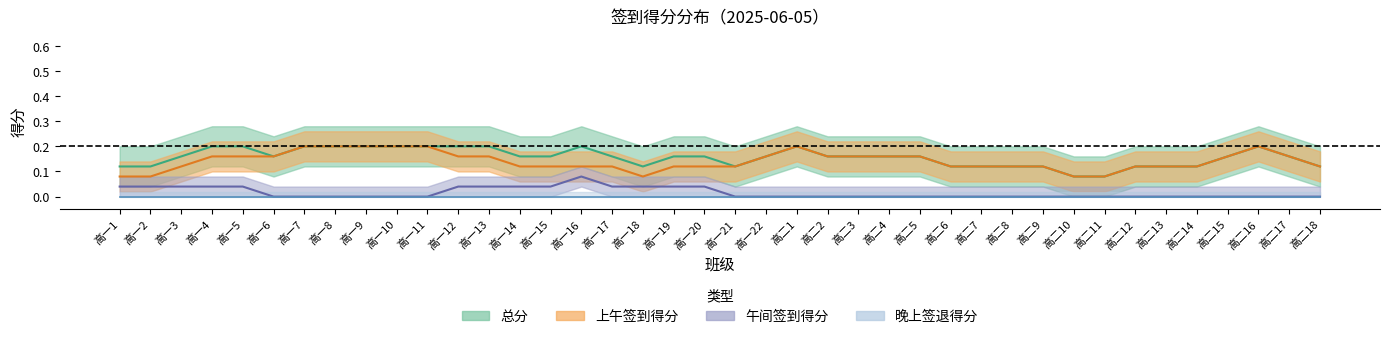

True or false: 总分 and 上午签到得分 cross at least once.

False